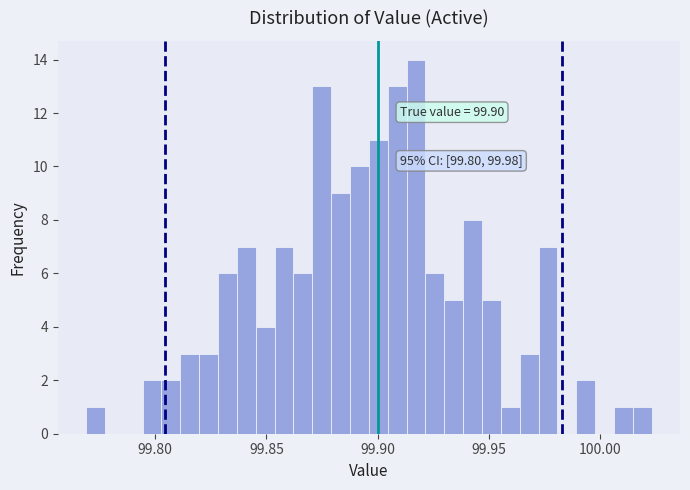

Around what value on the x-axis is the tallest bar? Give the approximate position of its centre, as read against the axis.

99.915